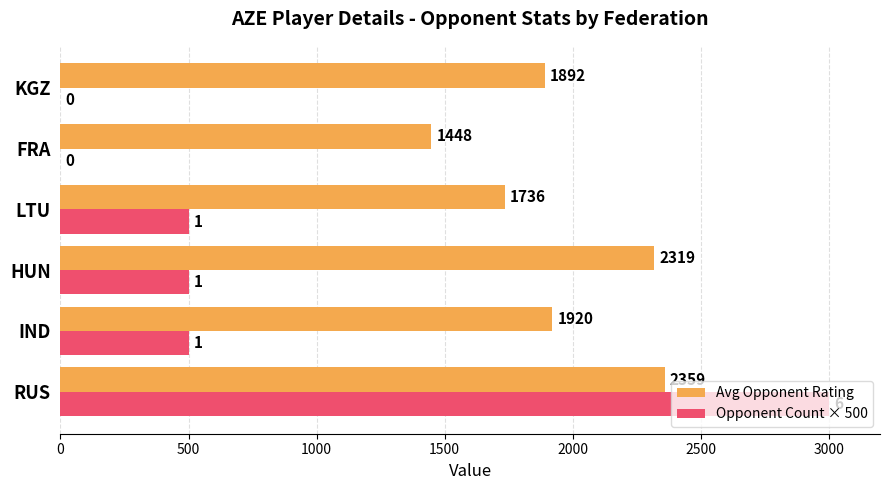

True or false: Opponent Count × 500 has a value of 236 at LTU.

False